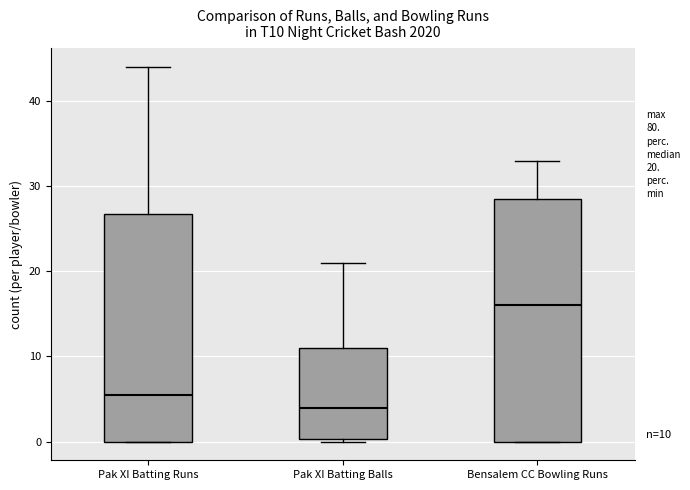

Which box's median line is the lowest?

Pak XI Batting Balls